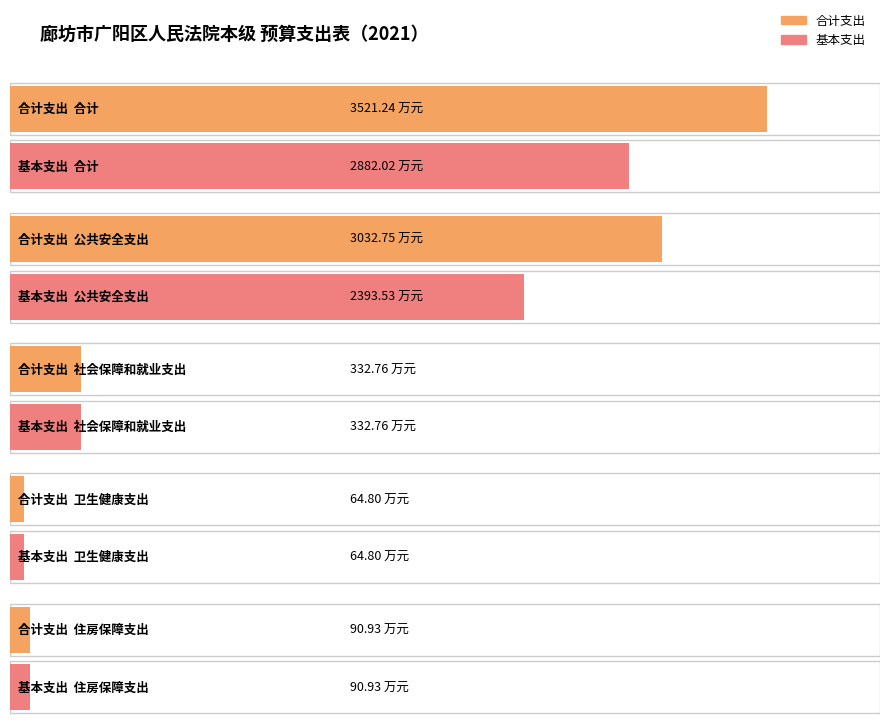

Reading left to right, extract all data points from this chart.

合计: 3521.2	3032.8	332.8	64.8	90.9
基本支出: 2882.0	2393.5	332.8	64.8	90.9